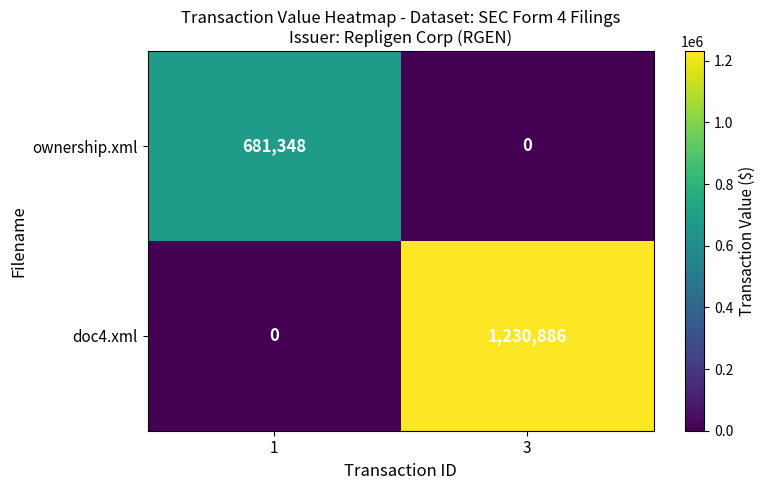

How many data points does each series have?

2